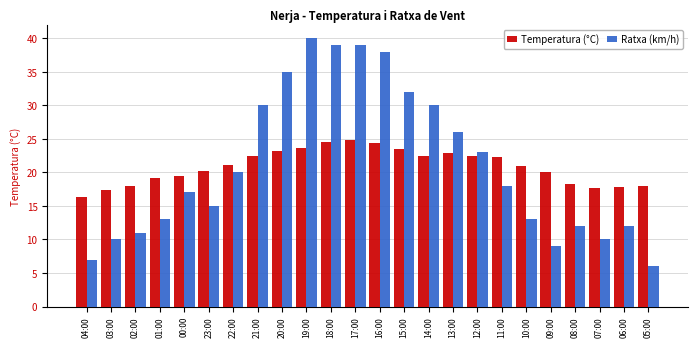

The value of Ratxa (km/h) at 02:00 is 11.0. True or false?

True